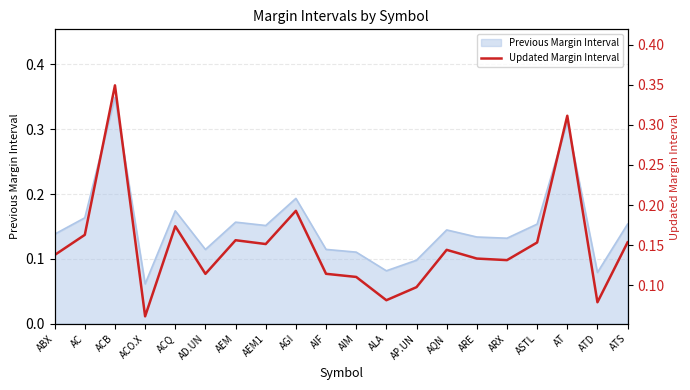

What position from the left is AP.UN?

13